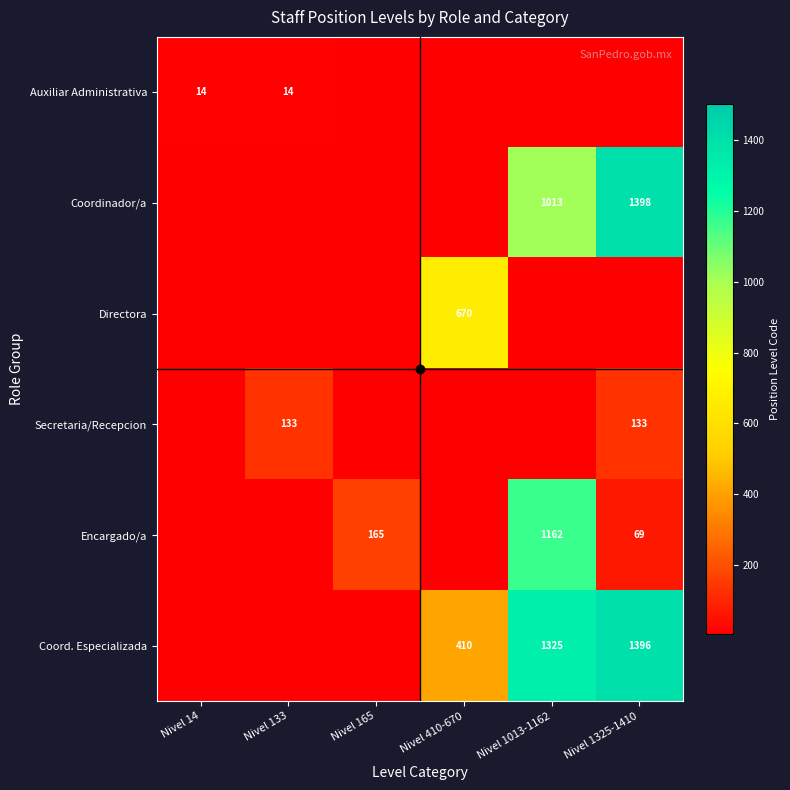

The Auxiliar Administrativa series shows 23 at Nivel 133. True or false?

False